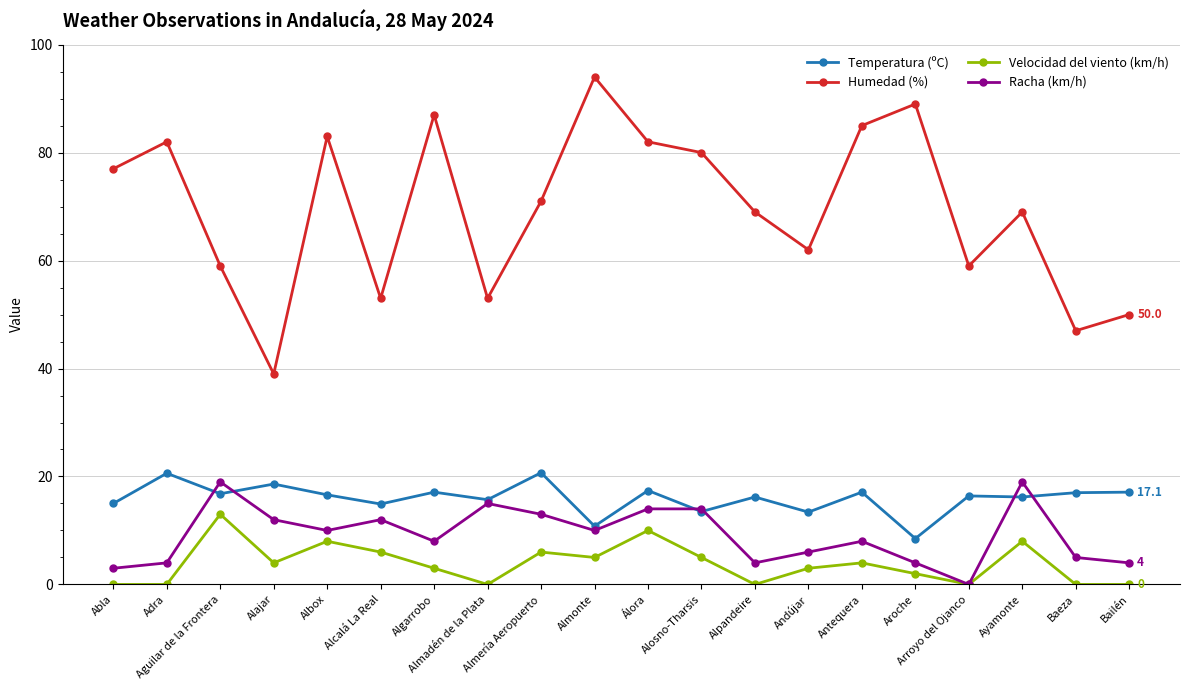

True or false: Humedad (%) and Racha (km/h) intersect in this chart.

False